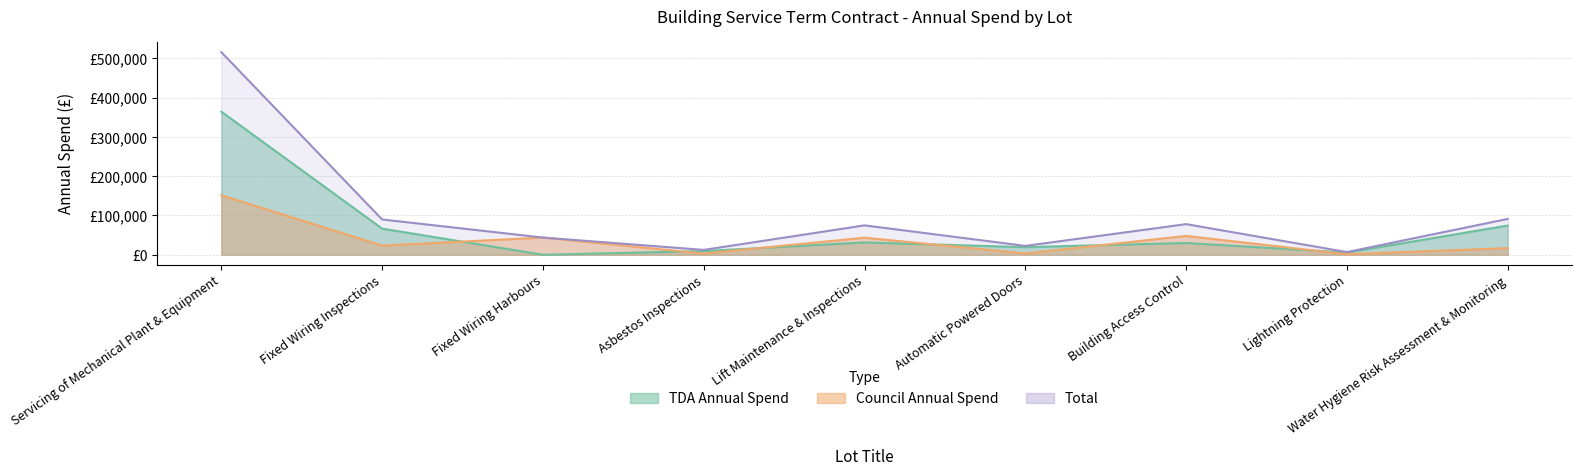

The value of Council Annual Spend at Lift Maintenance & Inspections is 43469. True or false?

True